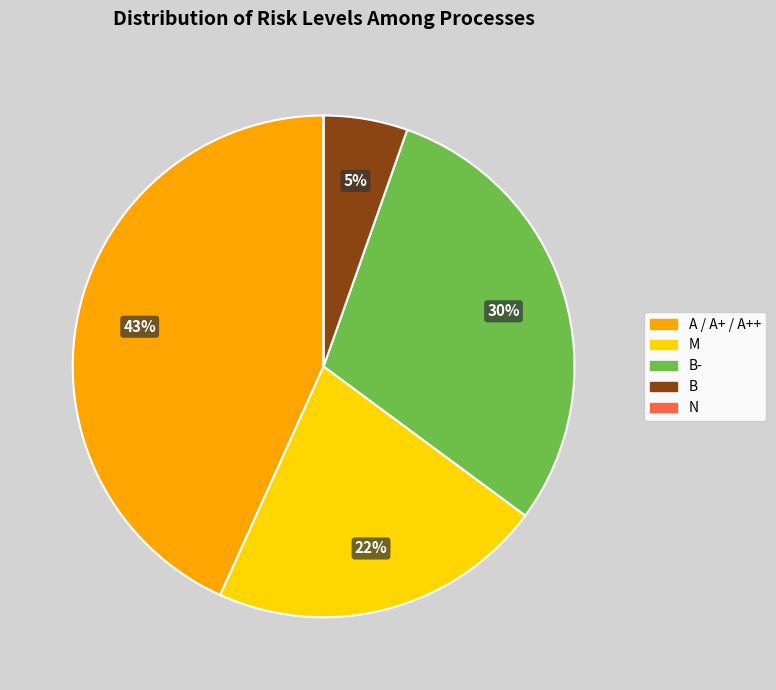

To the nearest percent, what is the average slice percentage?

20%